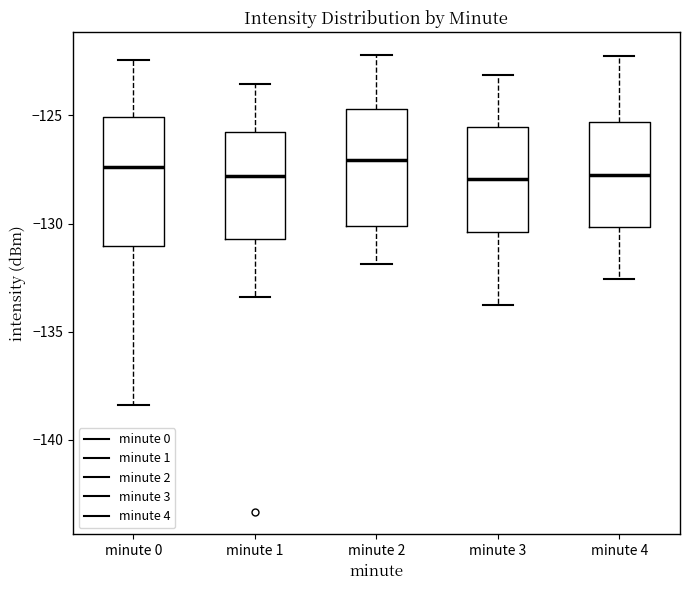

Where does the upper whisker of the box for minute 0 end on the y-axis? The values are not printed on the chart, so give them approximately, as read against the axis.

-122.5